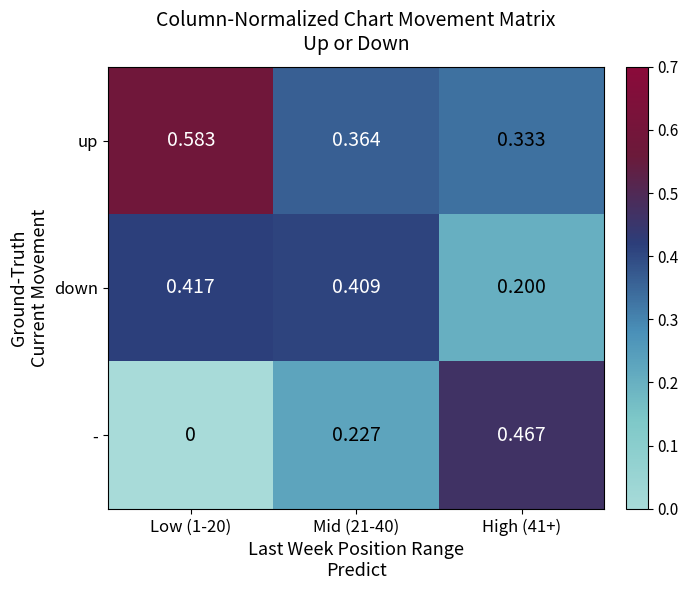

Is the value of down at High (41+) greater than the value of up at Low (1-20)?

No